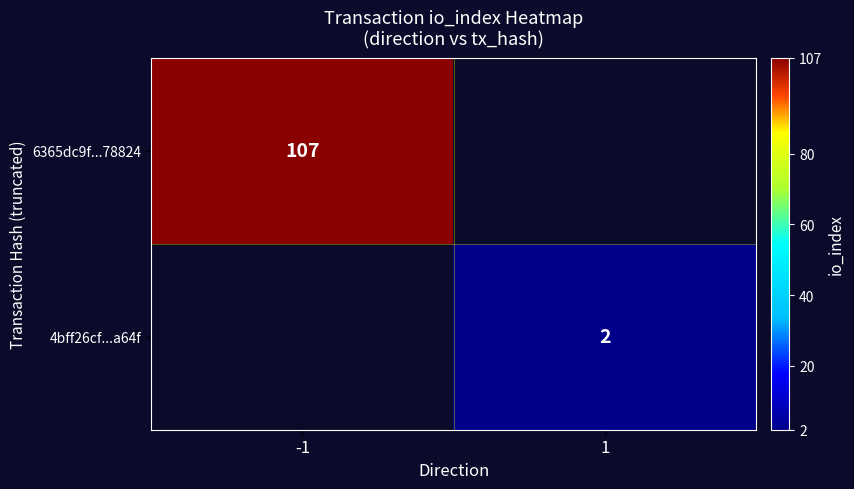

True or false: 4bff26cf...a64f has a value of 1 at 1.

False